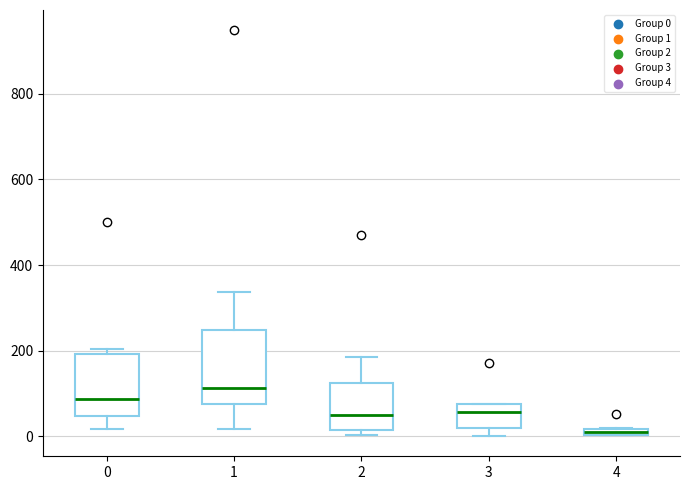

Where is the upper edge of the box at x = 2 on the y-axis? The values are not printed on the chart, so give them approximately, as read against the axis.

120